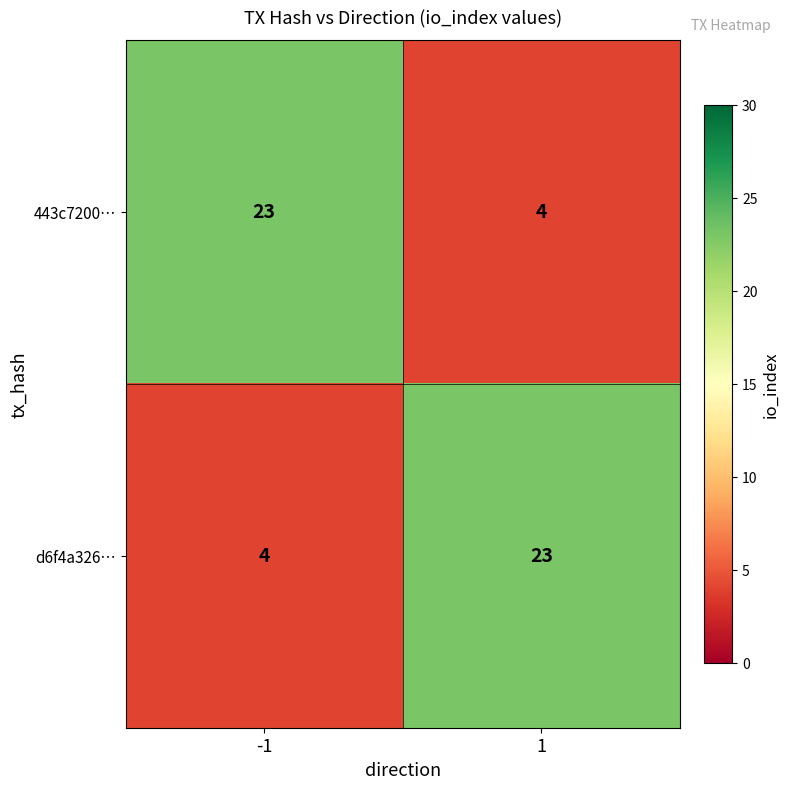

What is the lowest value of the d6f4a326… series?

4